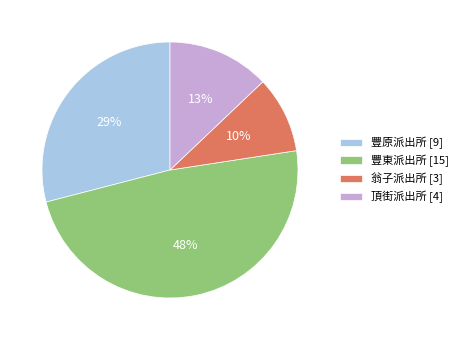

To the nearest percent, what is the average slice percentage?

25%